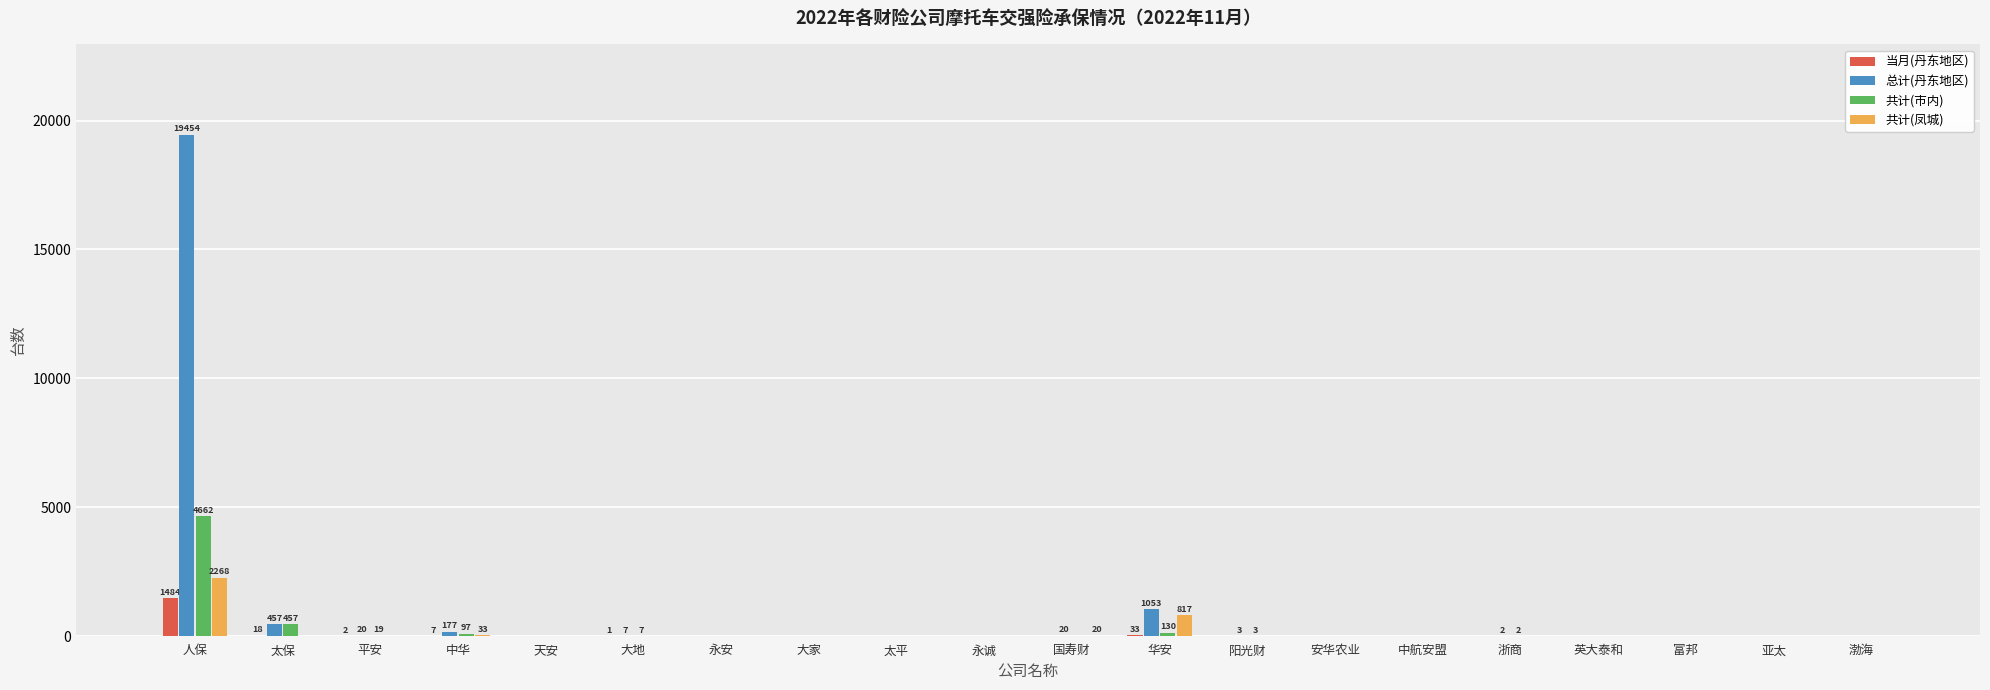

Which category has the highest value across all series?

人保